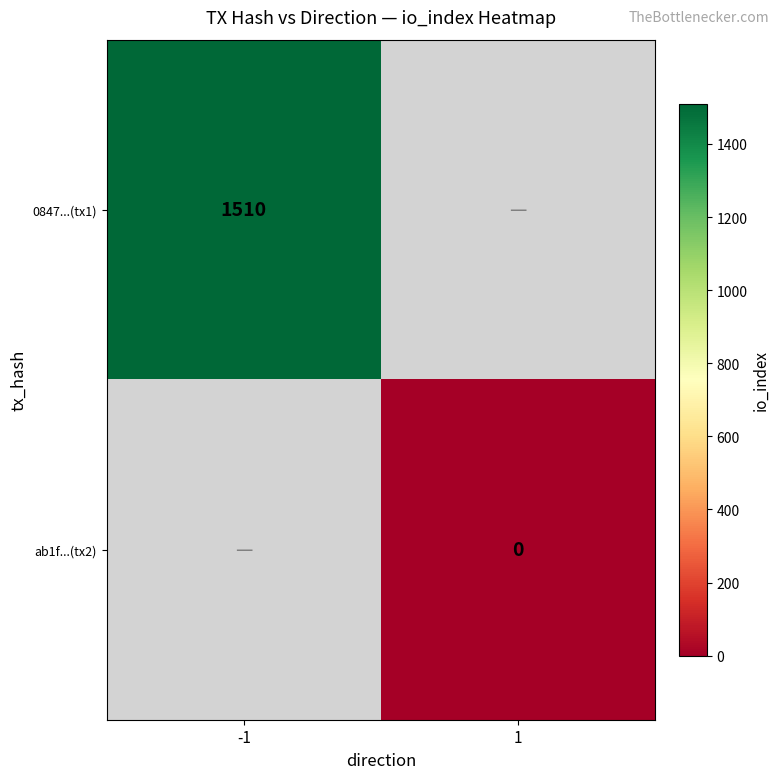

What is the greatest value displayed?

1510.0